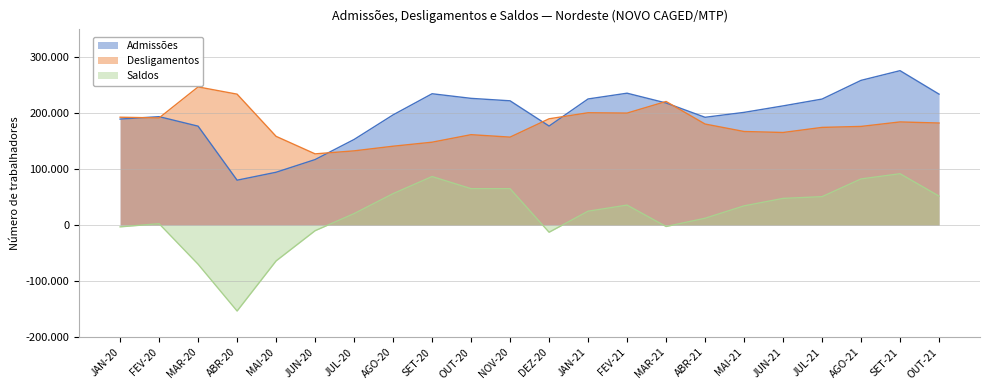

Which category has the highest value in the Desligamentos series?

MAR-20